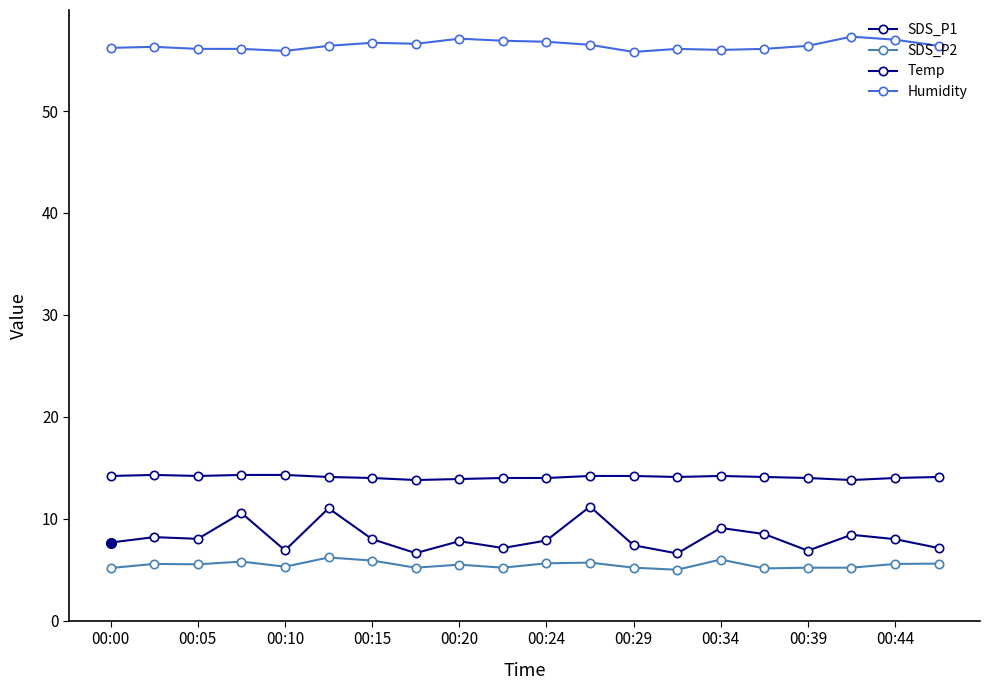

How many lines are shown in the chart?

4